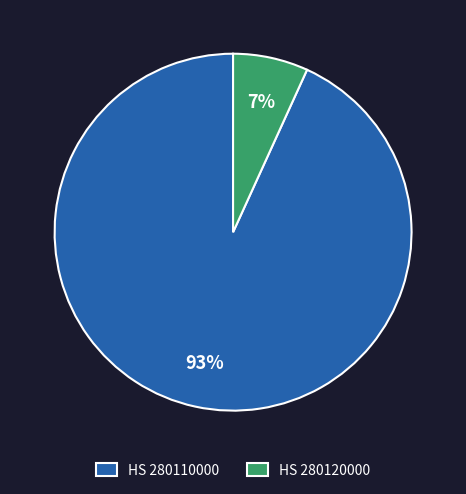

Do HS 280120000 and HS 280110000 together represent more than half of the pie?

Yes